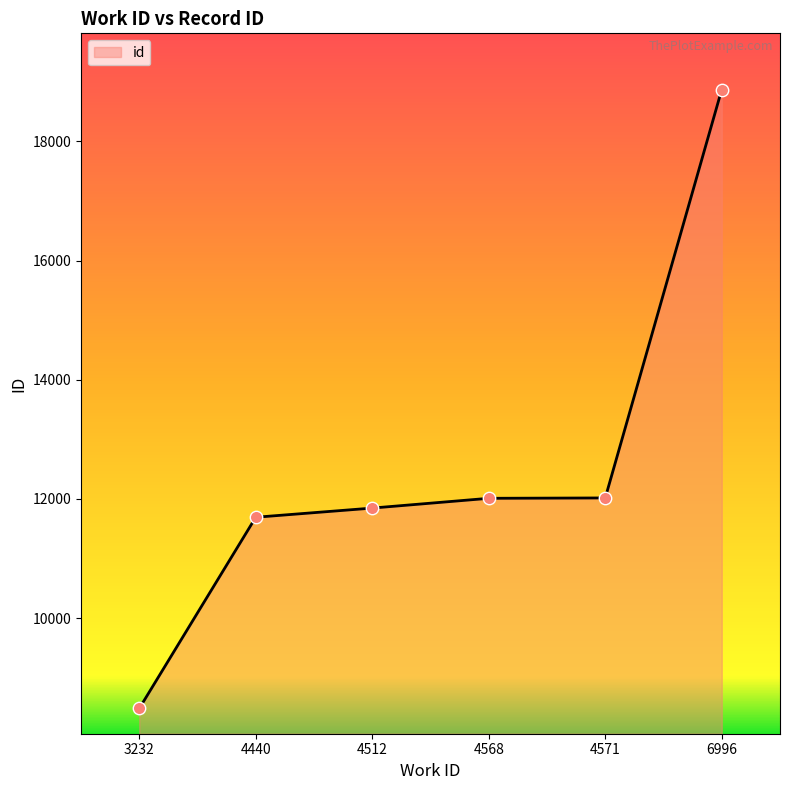

What is the ratio of the value at 4568 to the value at 4512?

1.0